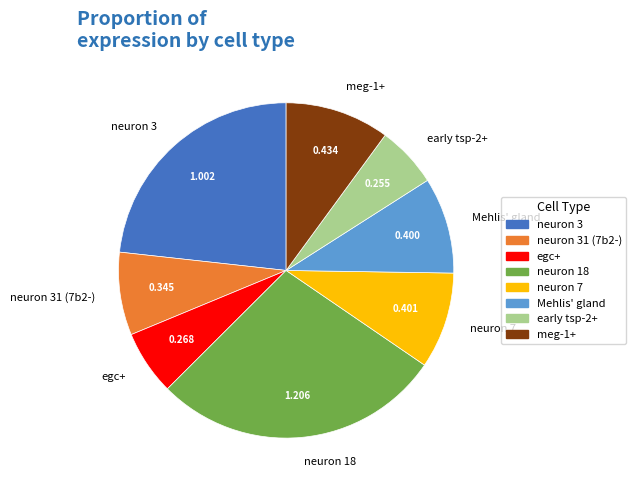

Is it true that neuron 7 is 9% of the pie?

True